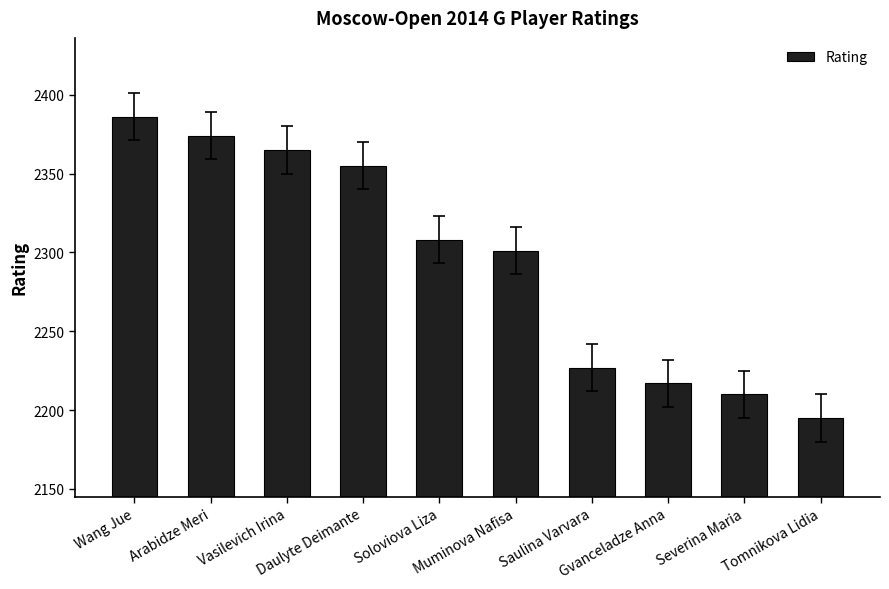

Which has a higher value, Wang Jue or Saulina Varvara?

Wang Jue